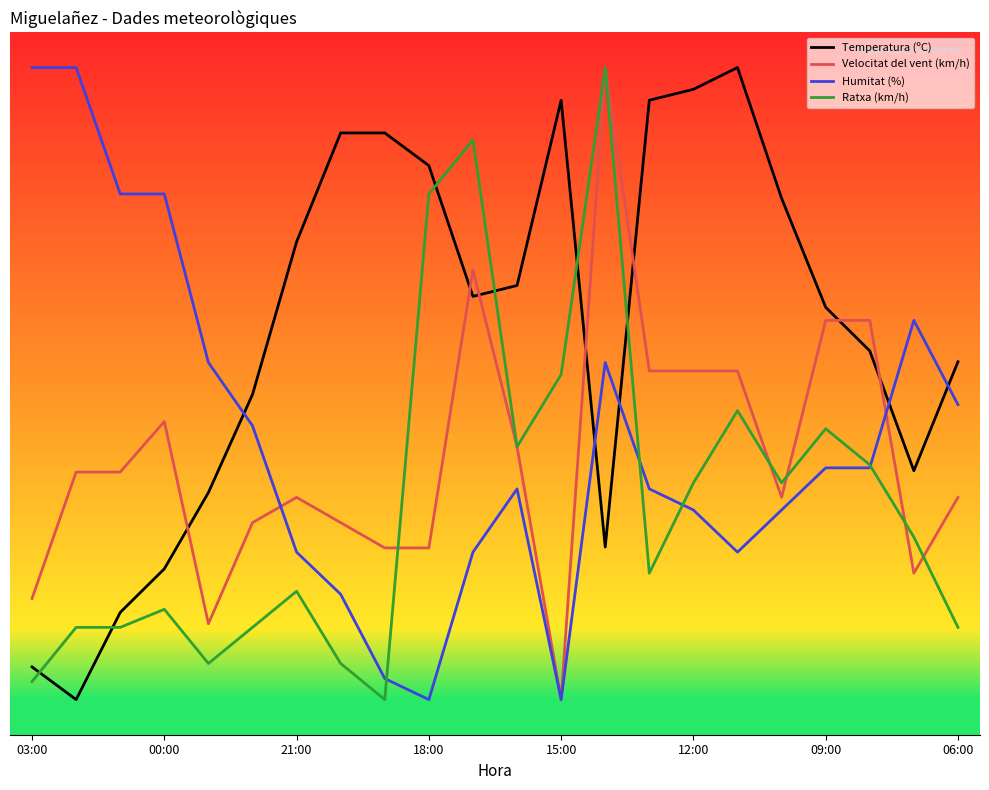

What is the label of the 3rd point from the left?

21:00